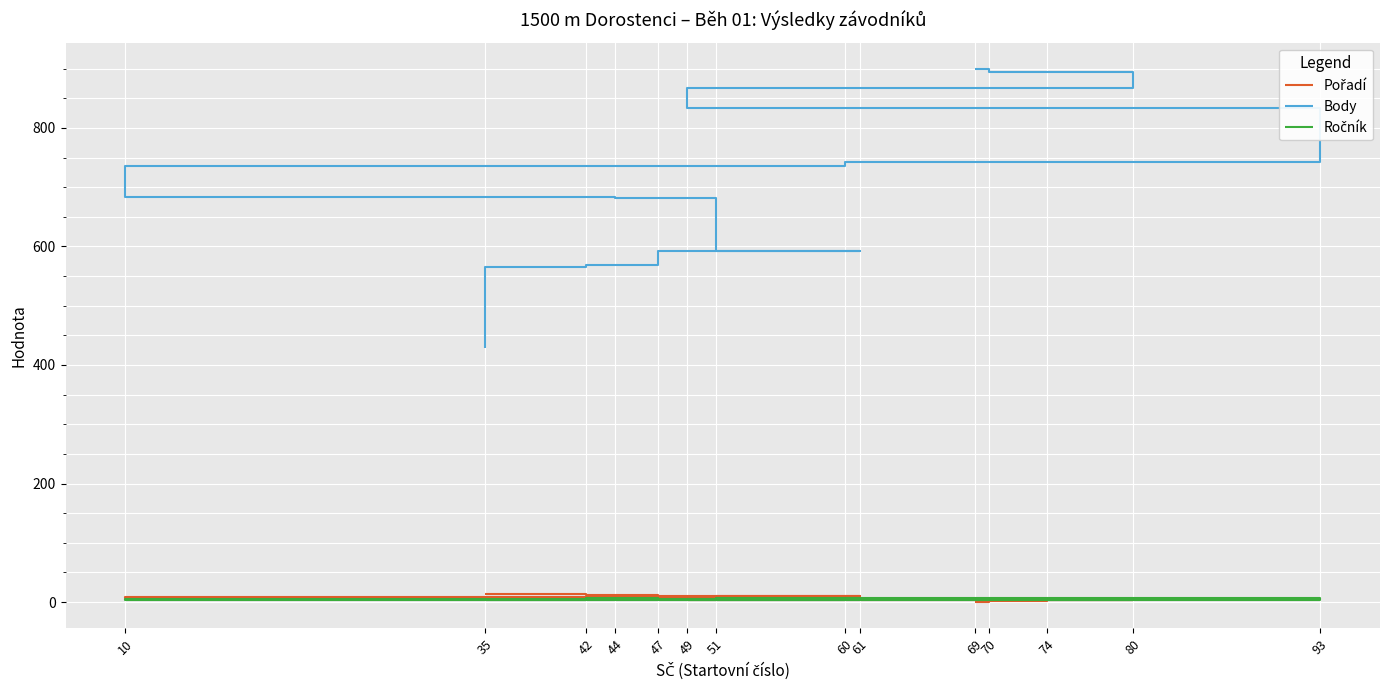

The value of Ročník at 10 is 9. True or false?

False